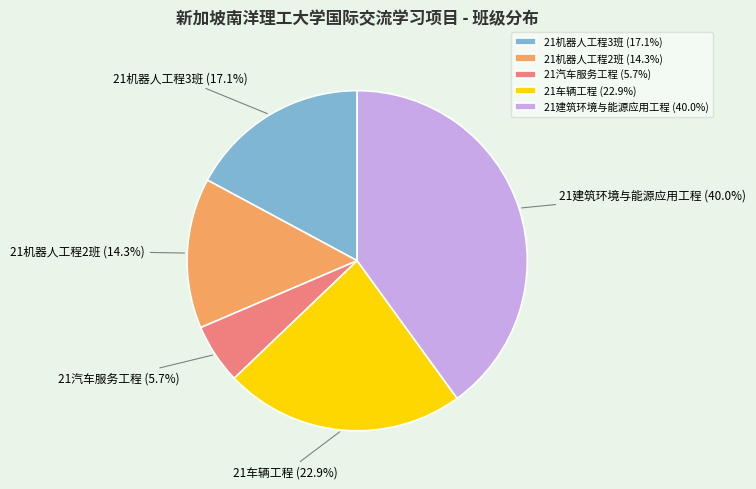

Does any single category account for the majority?

No